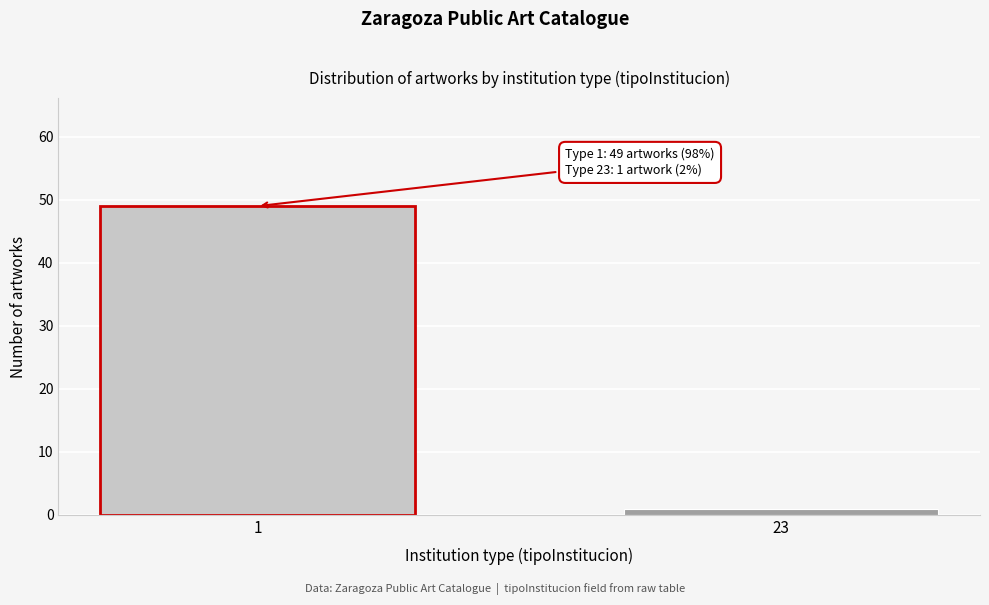

Reading right to left, what are all the values shown in this chart?

23=1	1=49